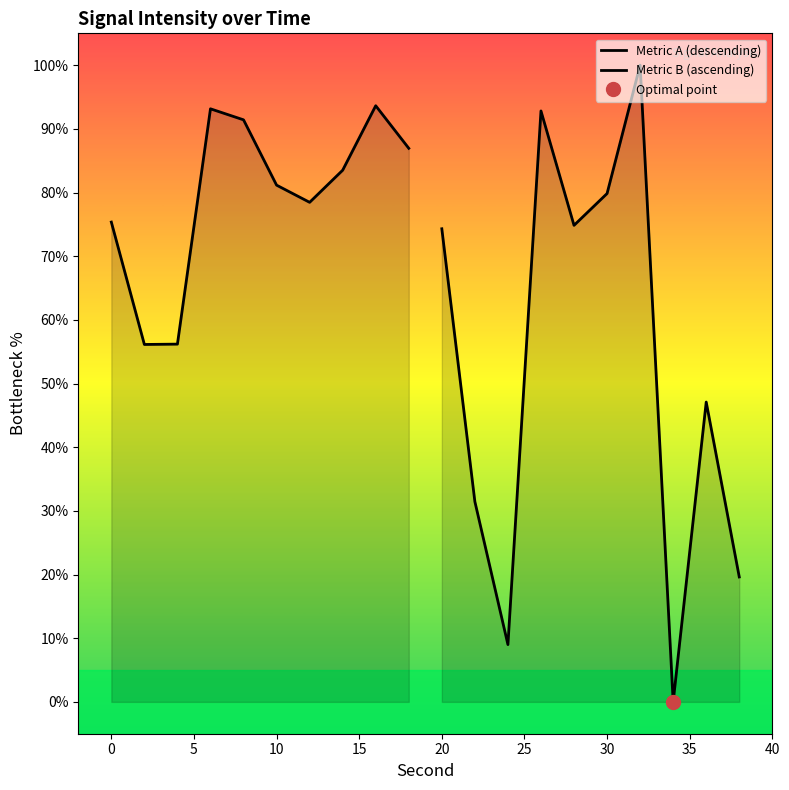

Which series has the largest range (max minus min)?

Metric B (ascending)